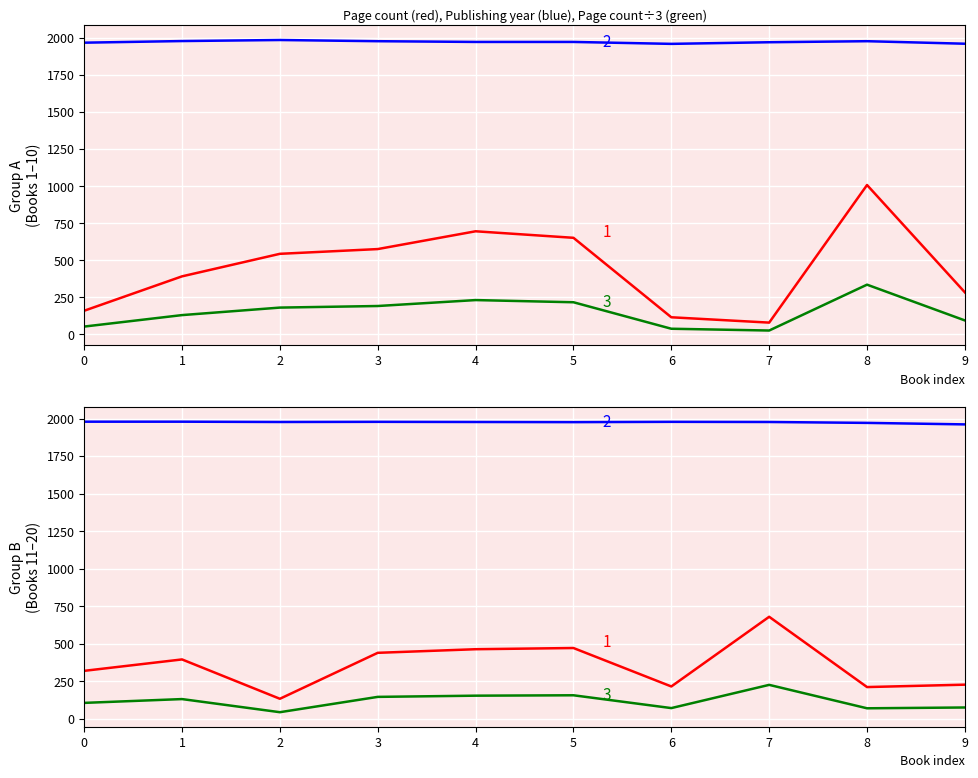

How many data points in pageCount/3 are above 132?

4